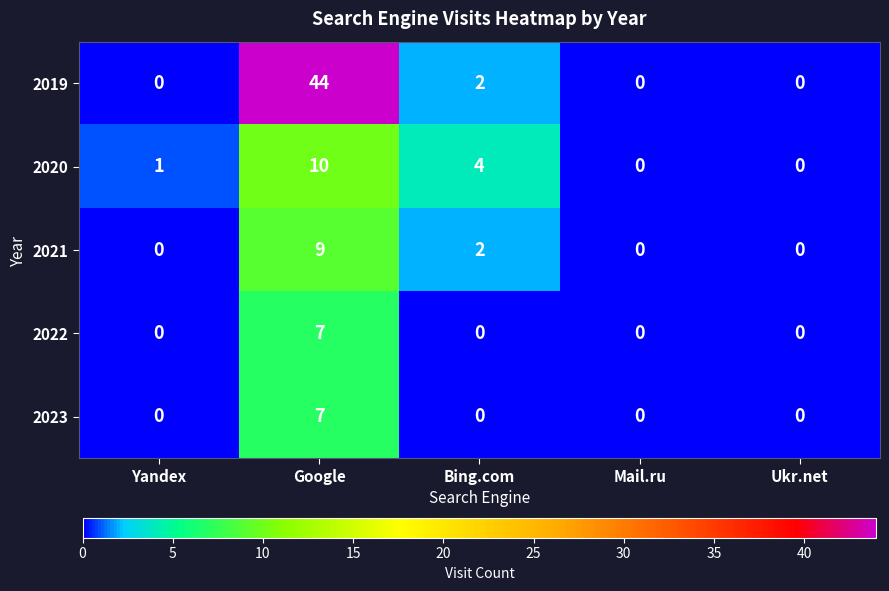

Between Yandex and Mail.ru, which series saw the biggest shift?

2020